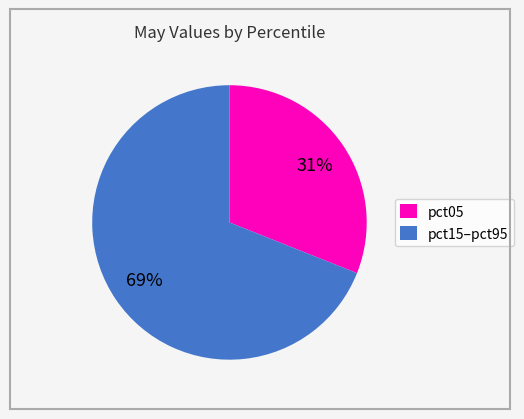

Which has a higher value, pct15–pct95 or pct05?

pct15–pct95